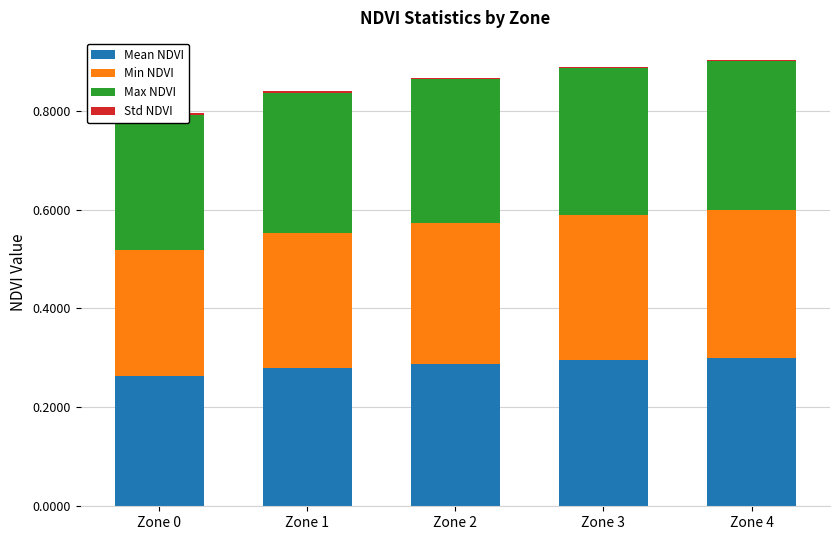

What is the value of the Max NDVI bar at the 2nd from the left?

0.3